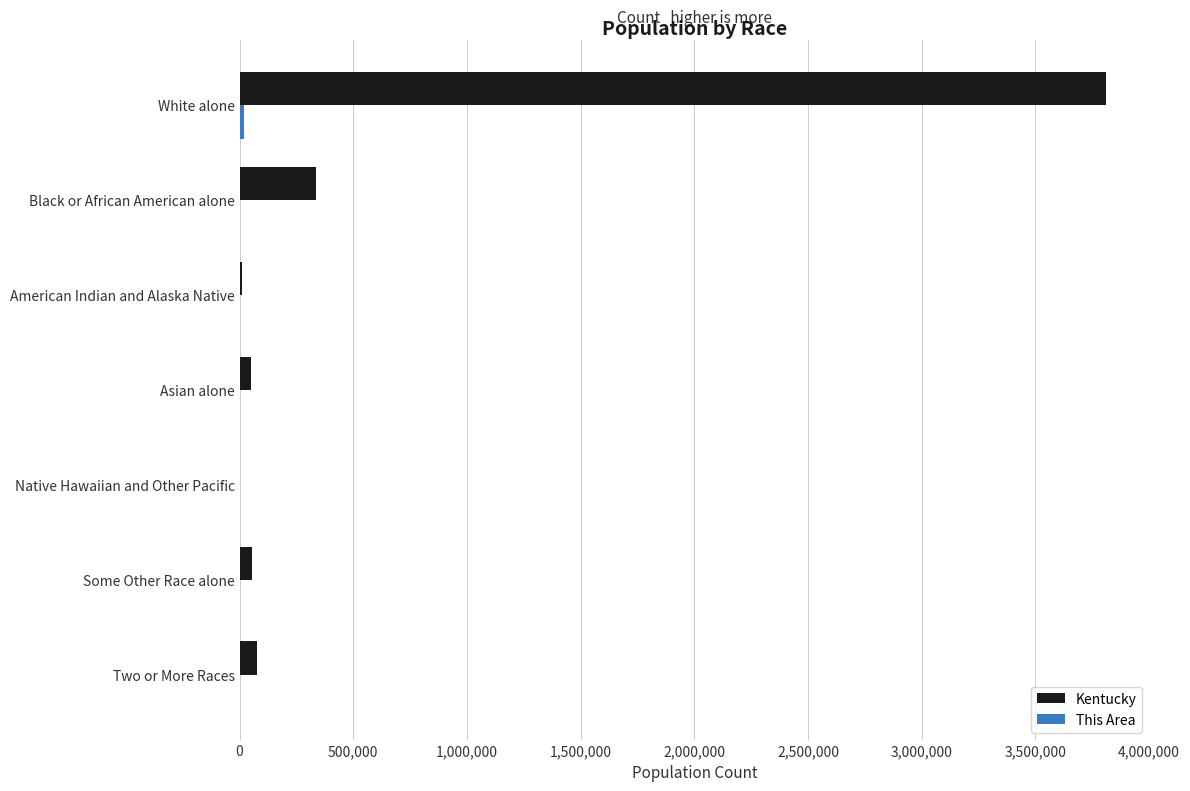

Which series has the largest total across all categories?

Kentucky